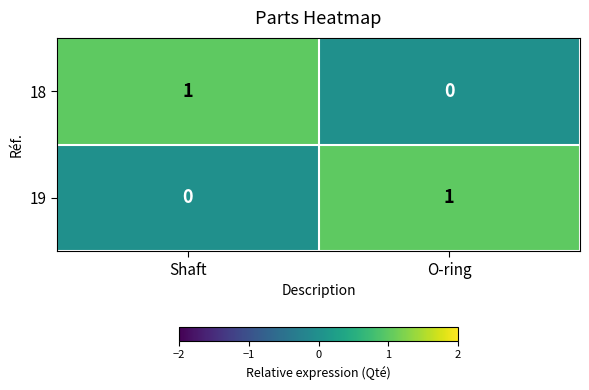

The value of 18 at Shaft is 1. True or false?

True